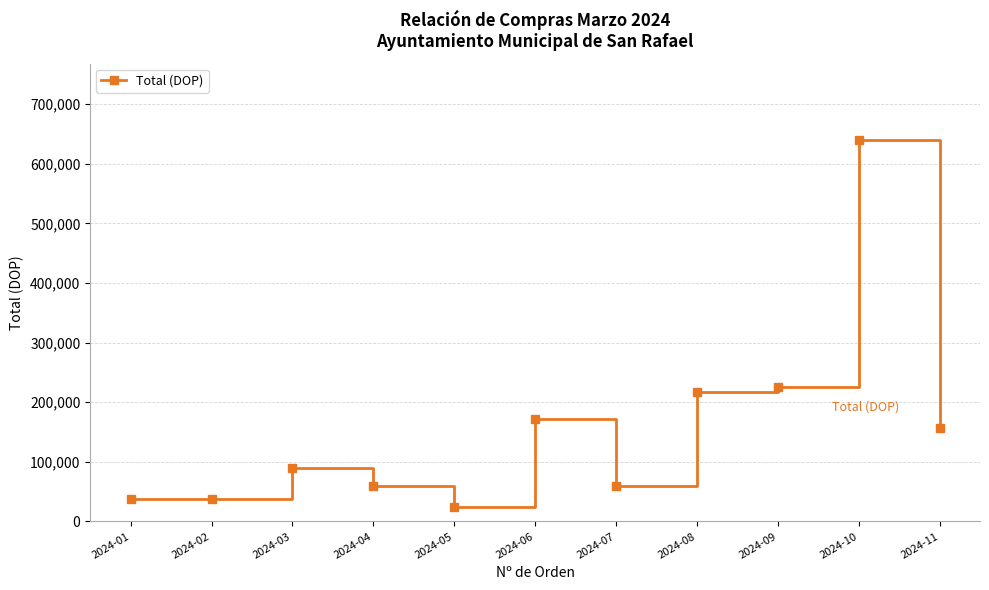

What is the value of the 7th point from the left?

60330.5